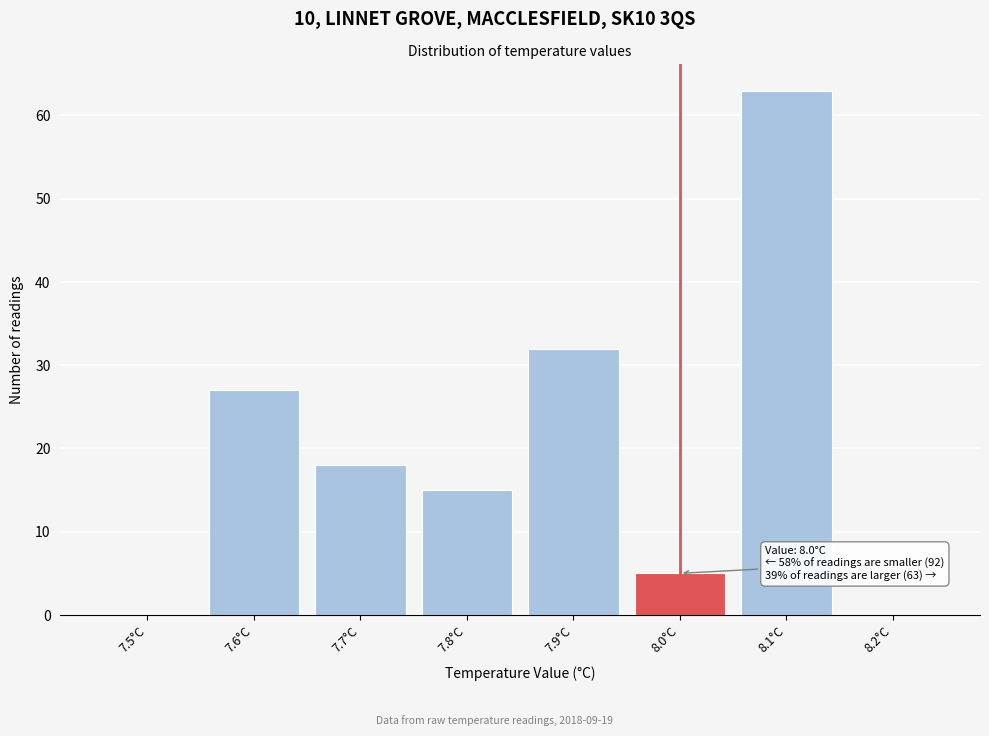

Reading left to right, what are all the values shown in this chart?

7.5°C=0	7.6°C=27	7.7°C=18	7.8°C=15	7.9°C=32	8.0°C=5	8.1°C=63	8.2°C=0